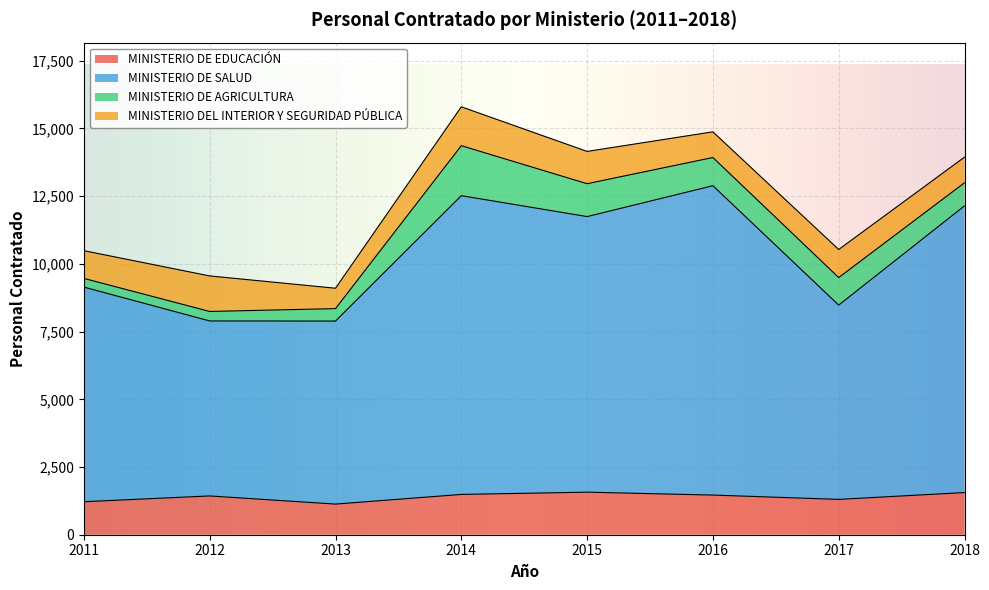

What is the greatest value displayed?

12886